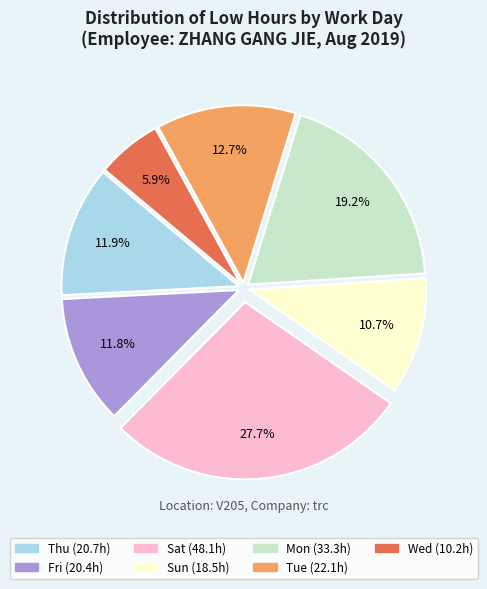

Is there any slice that represents more than half of the pie?

No